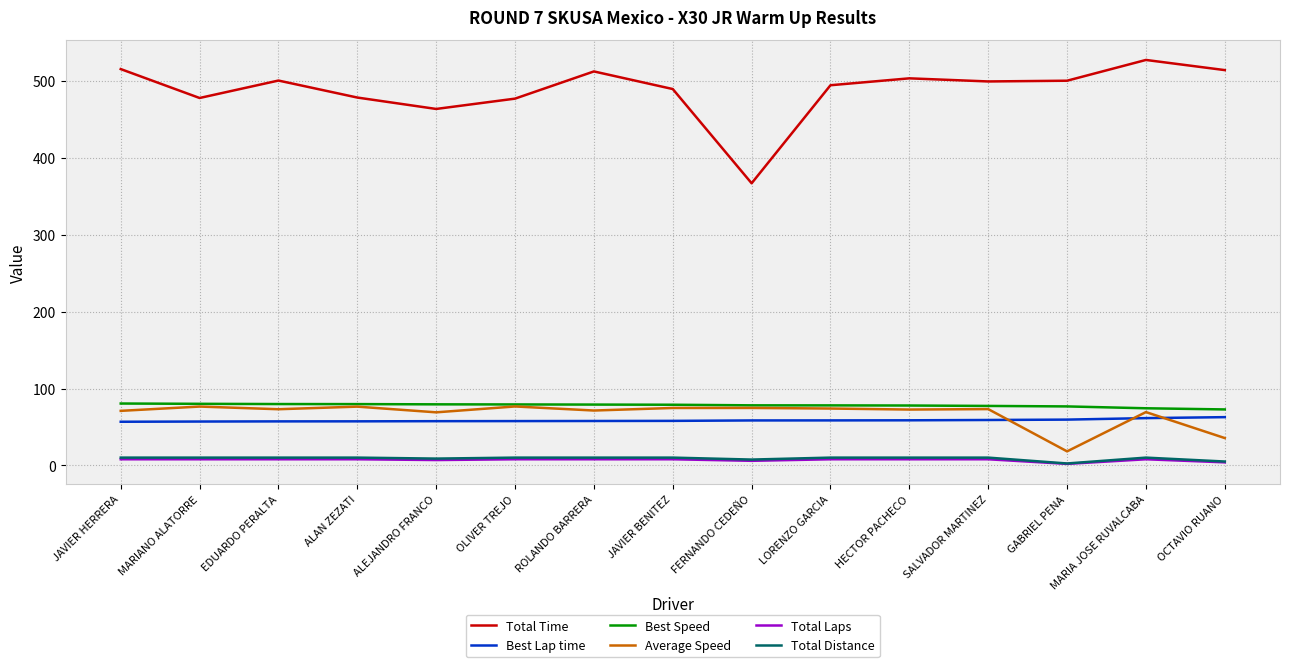

Between ALAN ZEZATI and SALVADOR MARTINEZ, which series saw the biggest shift?

Total Time